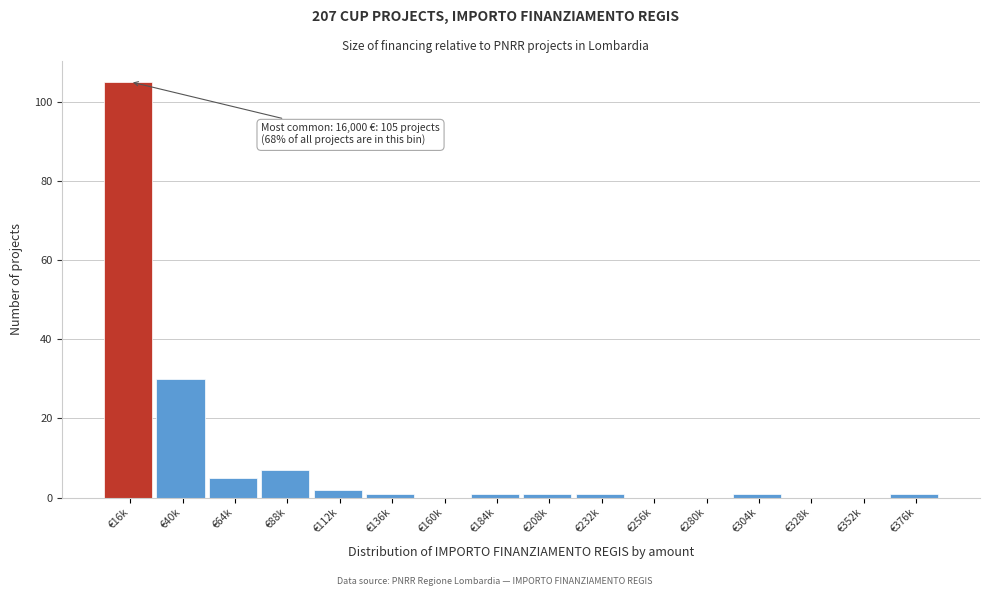

Reading left to right, list all the values displayed in this chart.

€16k=105	€40k=30	€64k=5	€88k=7	€112k=2	€136k=1	€160k=0	€184k=1	€208k=1	€232k=1	€256k=0	€280k=0	€304k=1	€328k=0	€352k=0	€376k=1